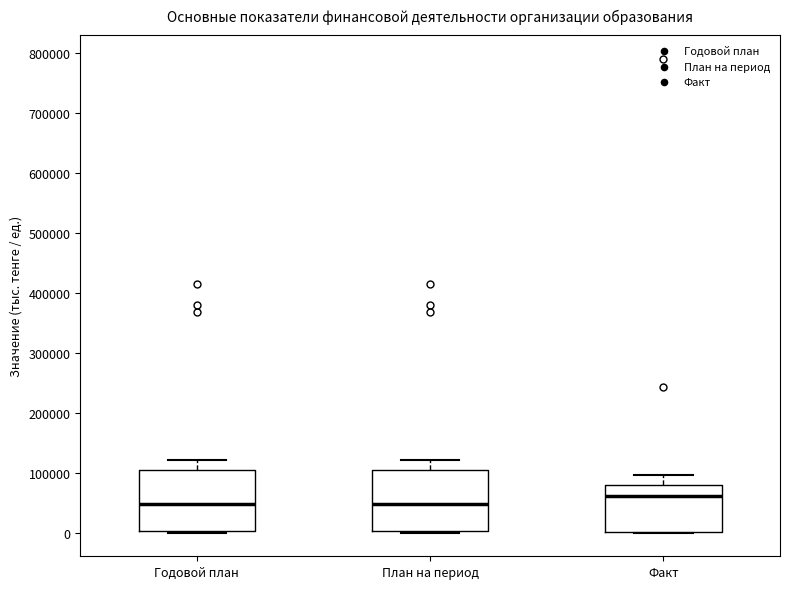

Reading left to right, read every box against the y-axis: the position of its median line, the range the box covers, and the ends of its whiskers. The values are not printed on the chart, so give them approximately, as read against the axis.

Годовой план: median 50000, box 0 to 110000, whiskers 0 to 120000
План на период: median 50000, box 0 to 110000, whiskers 0 to 120000
Факт: median 60000, box 0 to 80000, whiskers 0 to 100000